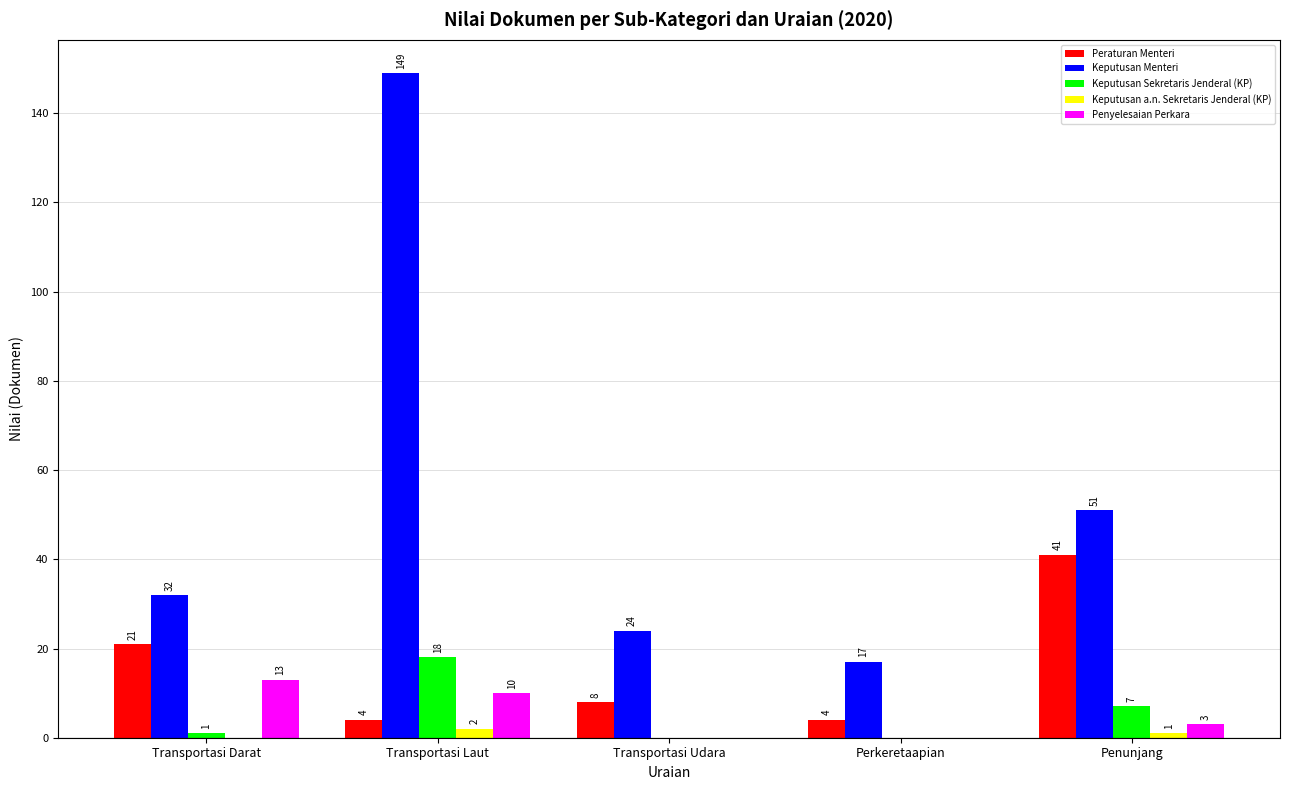

The Penyelesaian Perkara series shows 5 at Perkeretaapian. True or false?

False